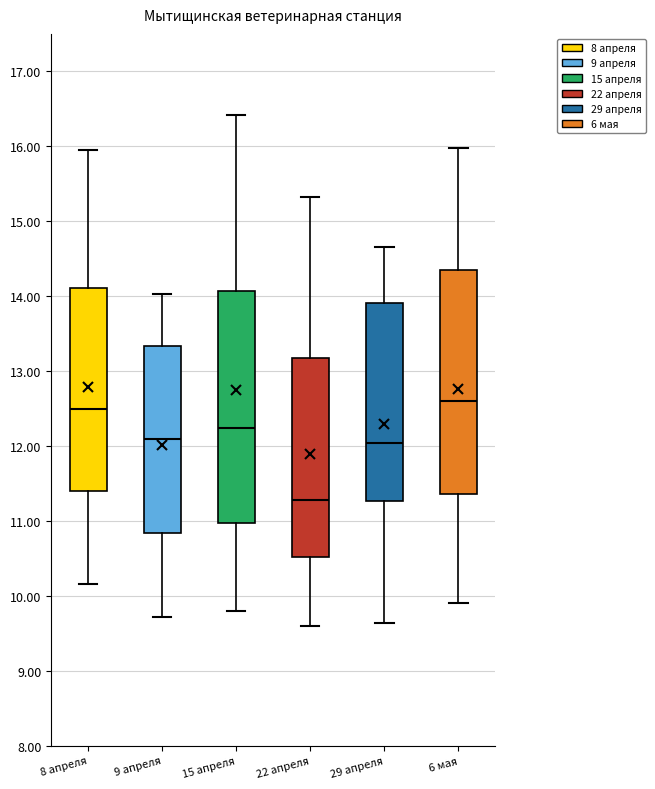

Where does the median line of the box for 8 апреля sit on the y-axis? The values are not printed on the chart, so give them approximately, as read against the axis.

12.5